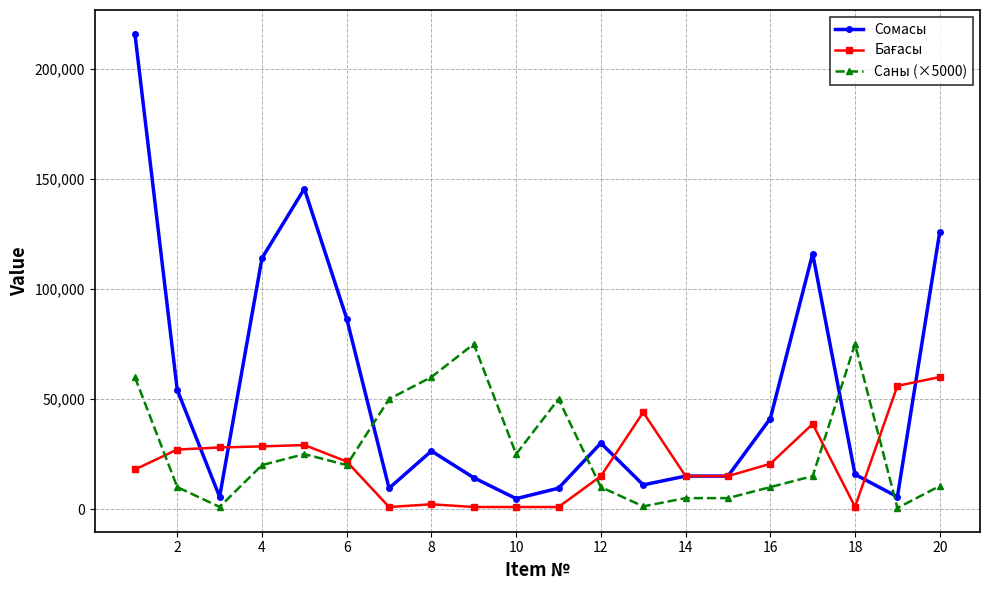

Which series has the widest spread of values?

Сомасы